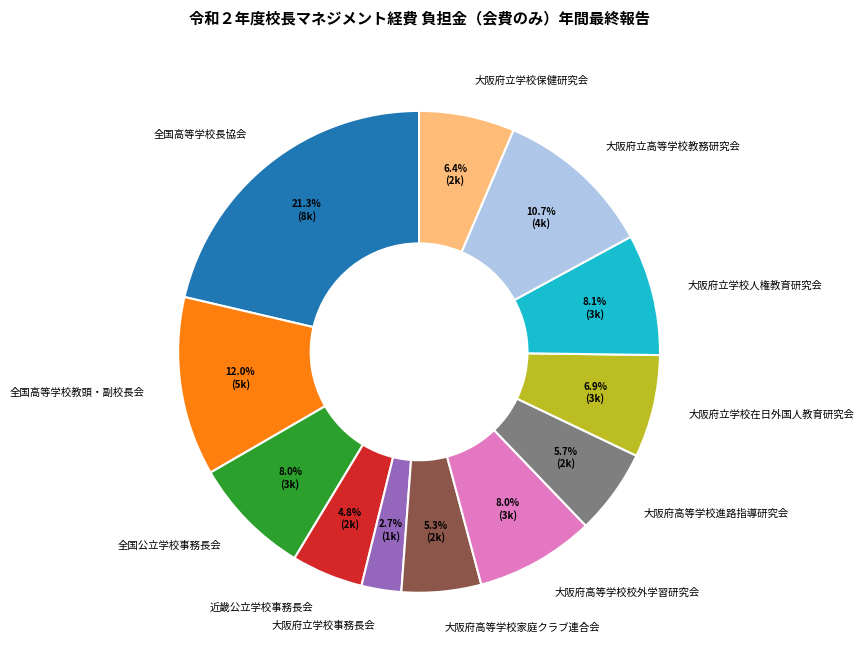

What is the total percentage of 大阪府立学校保健研究会 and 大阪府高等学校進路指導研究会?

12.1%